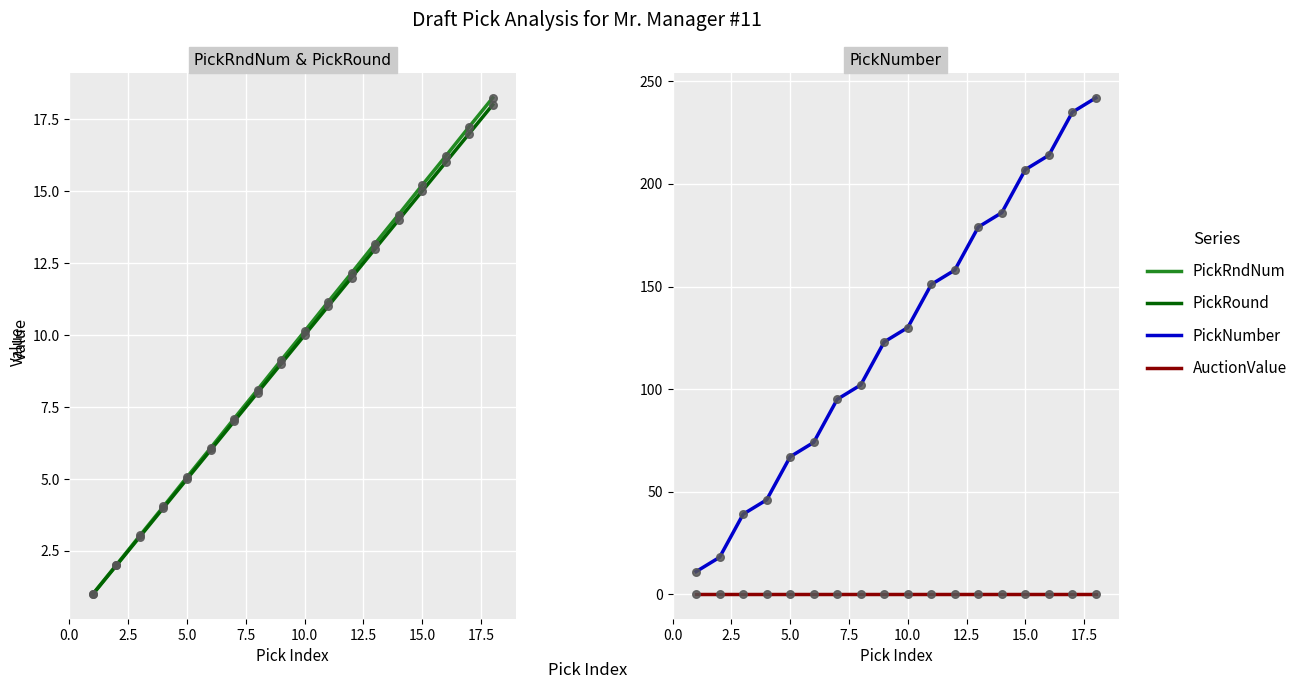

Which series has the largest total across all categories?

PickNumber